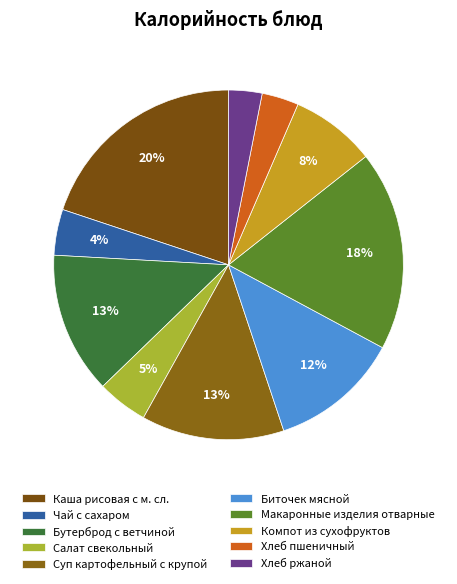

What percentage is the Биточек мясной slice, to the nearest percent?

12%